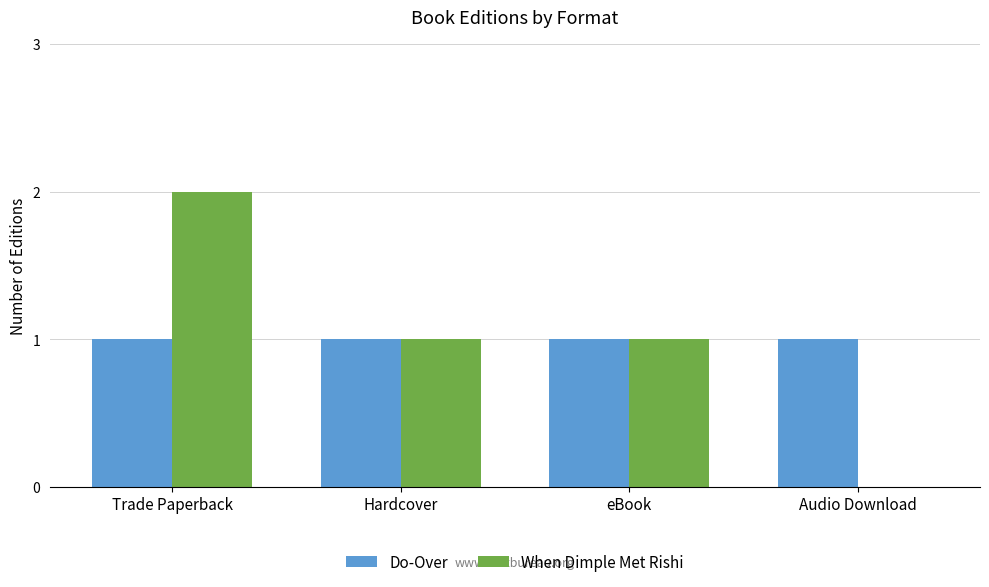

At which category is the sum across all series the highest?

Trade Paperback